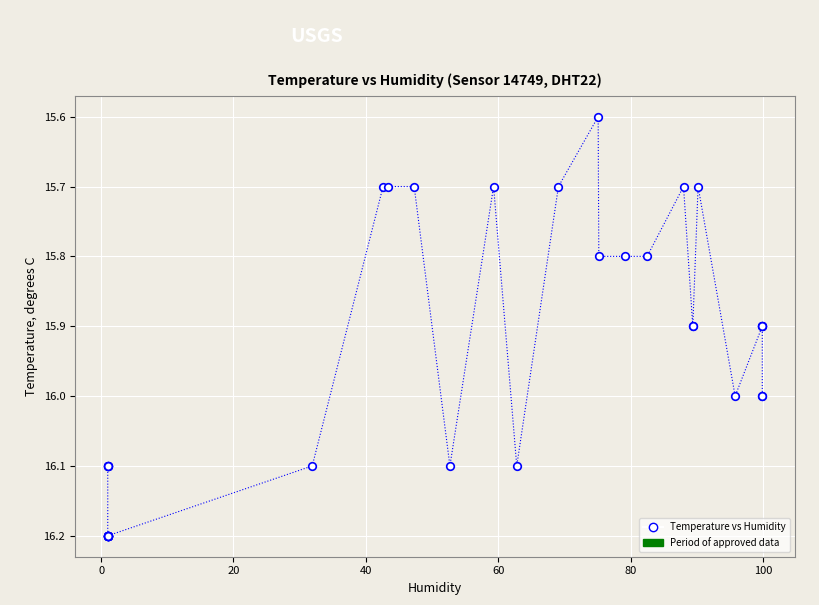

What Y value in the scatter plot is closest to 15?

15.6